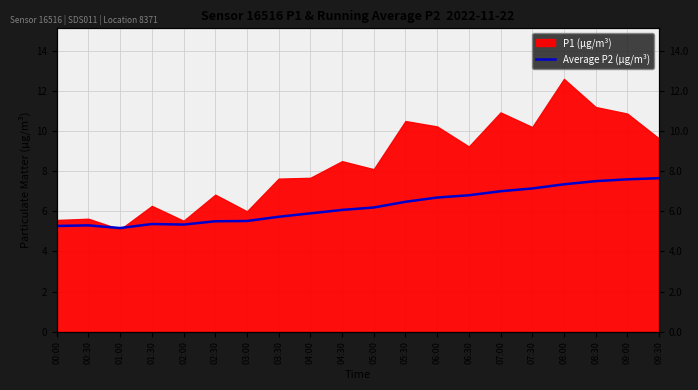

What is the label of the 18th point from the left?

08:30